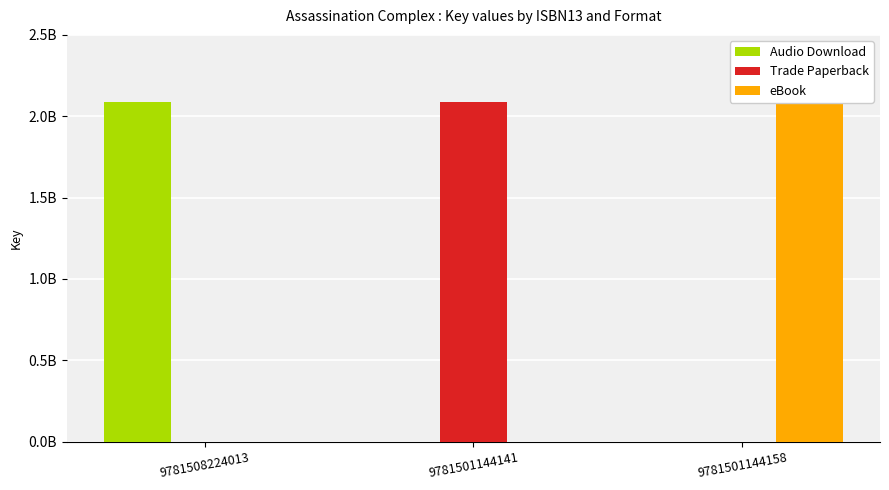

How many Trade Paperback values are between 0 and 2087435824?

3